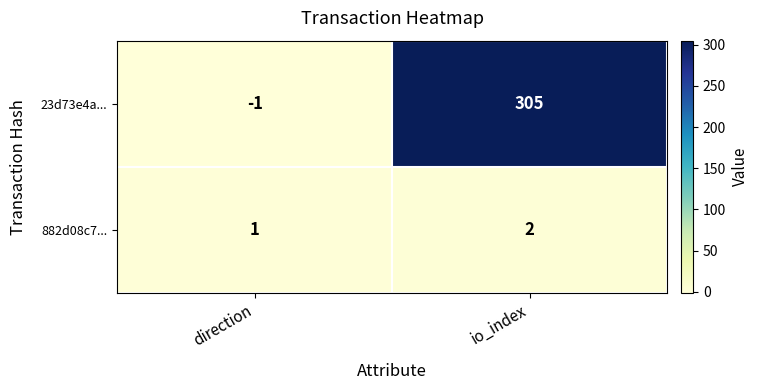

The value of 882d08c7... at io_index is 2. True or false?

True